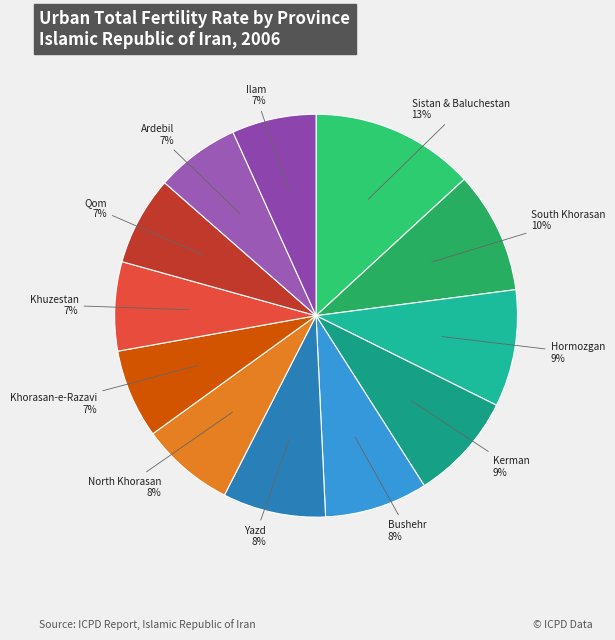

What percentage is the Hormozgan slice, to the nearest percent?

9%